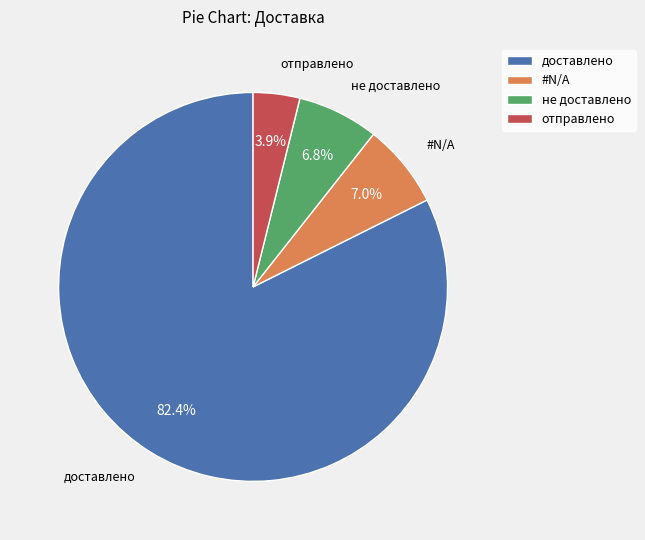

To the nearest percent, what is the combined percentage of доставлено and не доставлено?

89%